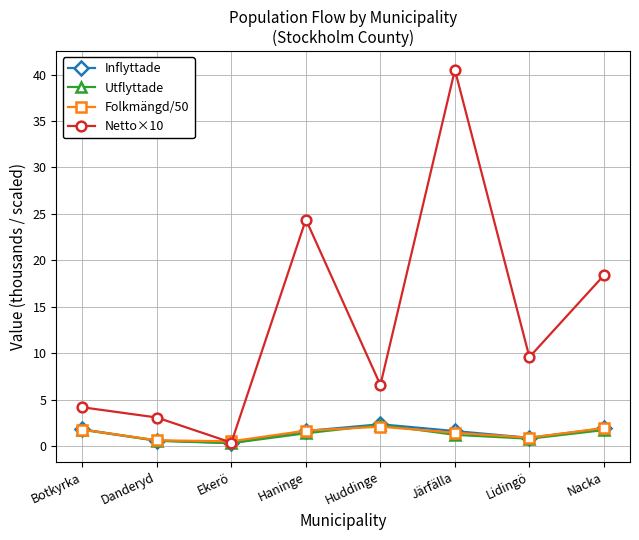

Is it true that Folkmängd/50 equals 0.5 at Ekerö?

True